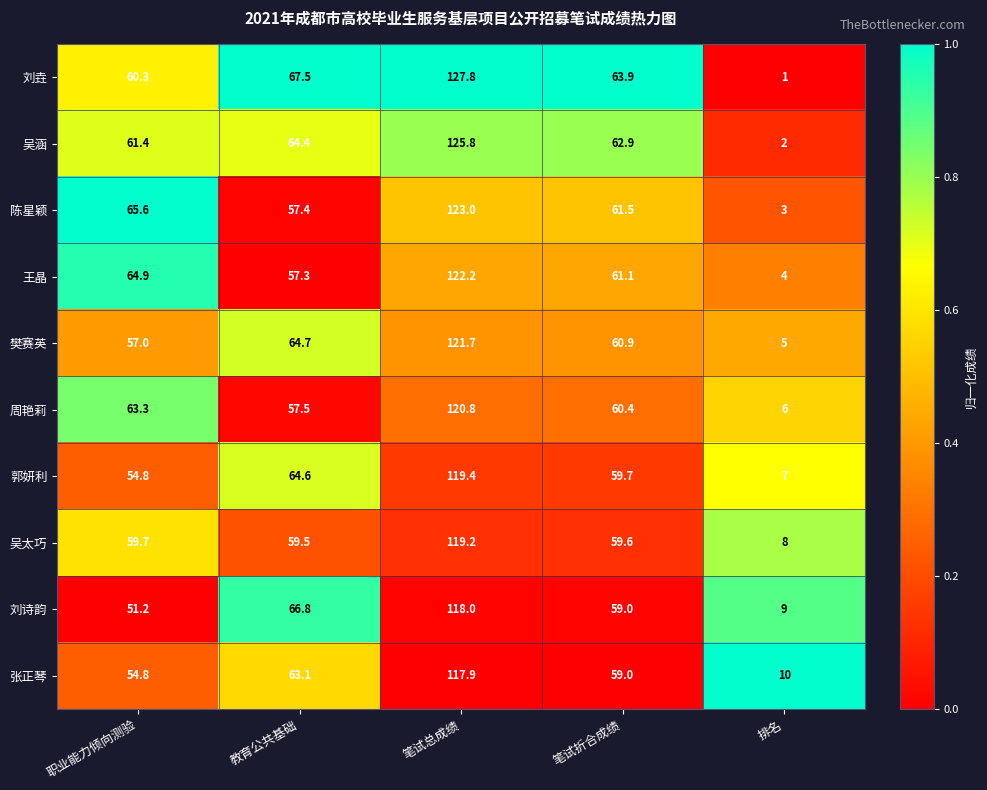

At which label does 王晶 first exceed 61?

职业能力倾向测验